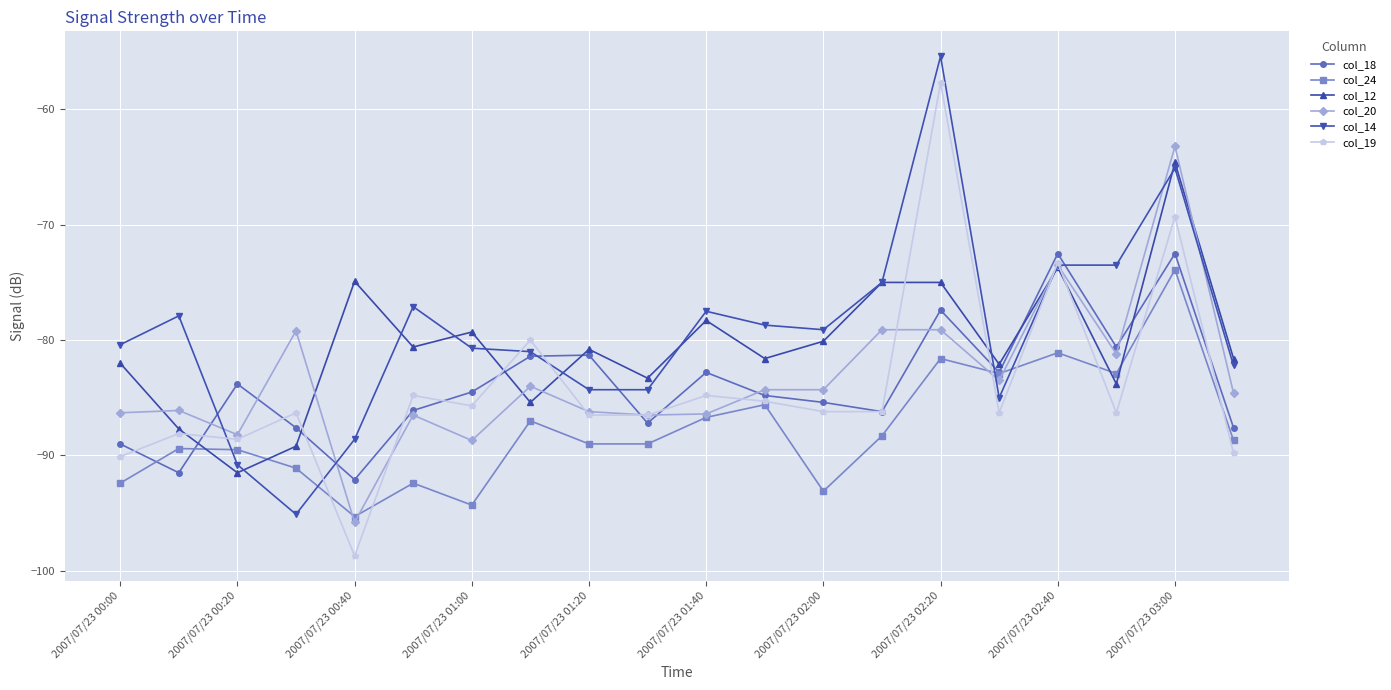

True or false: col_12 has more than 1 points higher than both neighbors.

True